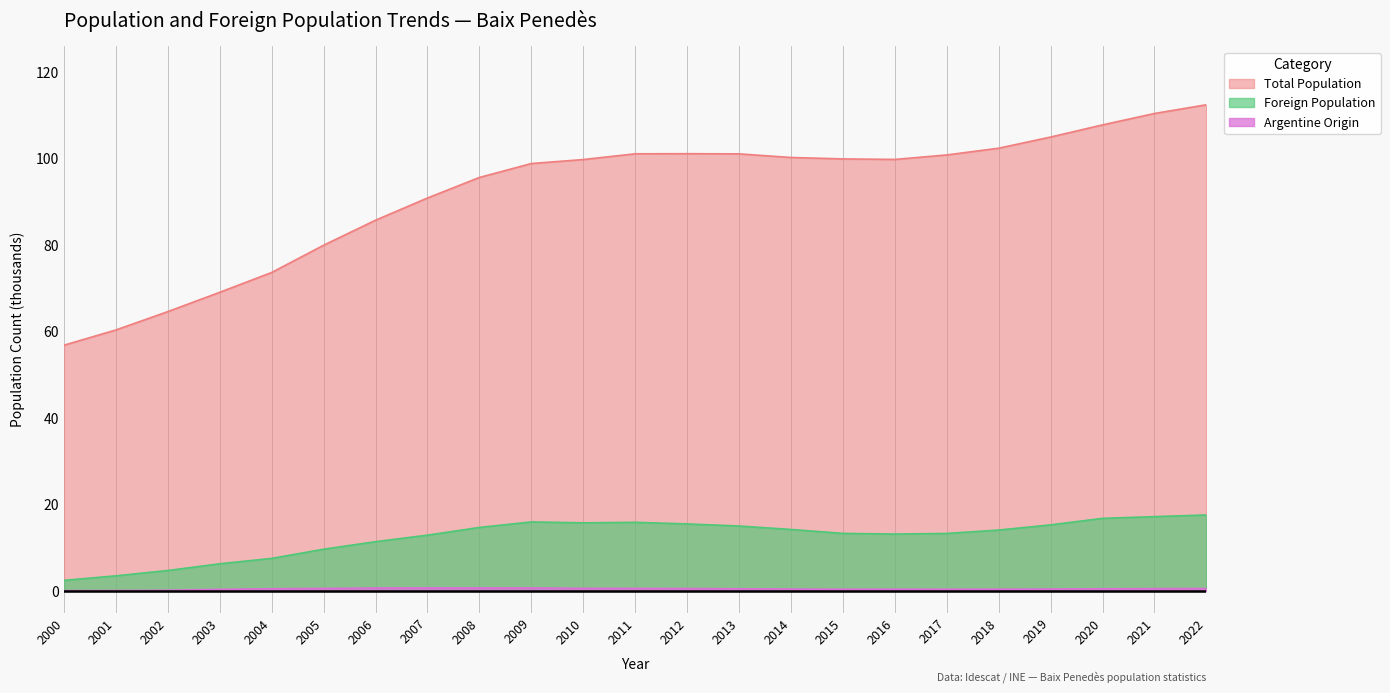

What is the average value of the Total Population series?

92.1